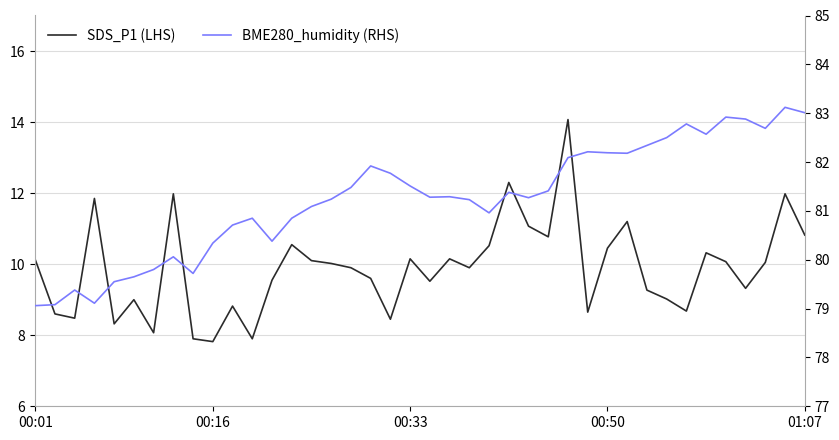

How many values in the BME280_humidity (RHS) series are below 81?

15